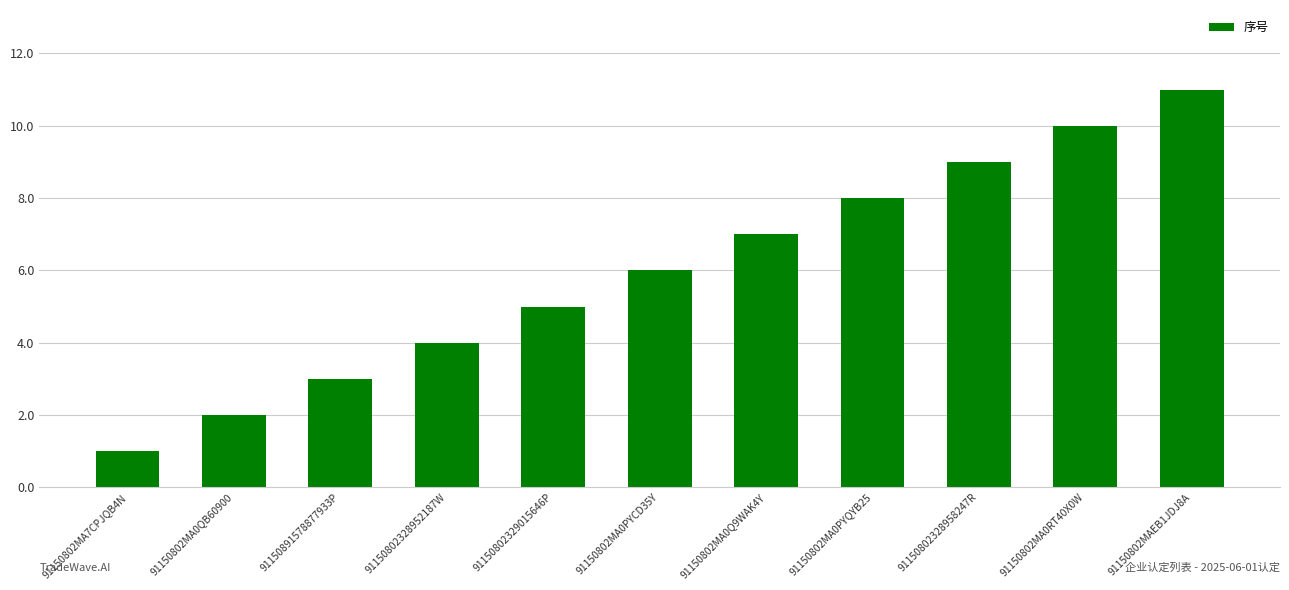

Reading left to right, what are all the values shown in this chart?

91150802MA7CPJQB4N=1	91150802MA0QB60900=2	91150891578877933P=3	91150802328952187W=4	91150802329015646P=5	91150802MA0PYCD35Y=6	91150802MA0Q9WAK4Y=7	91150802MA0PYQYB25=8	91150802328958247R=9	91150802MA0RT40X0W=10	91150802MAEB1JDJ8A=11